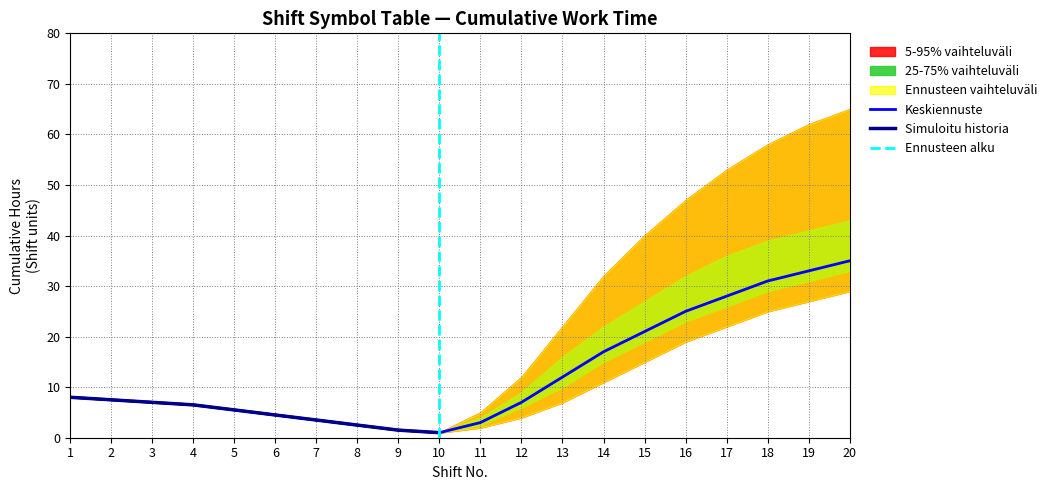

Where is Keskiennuste nearest to the value 18?

14